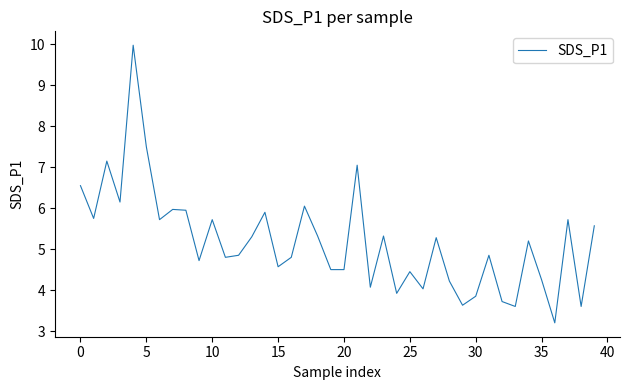

What is the minimum value shown in the chart?

3.2